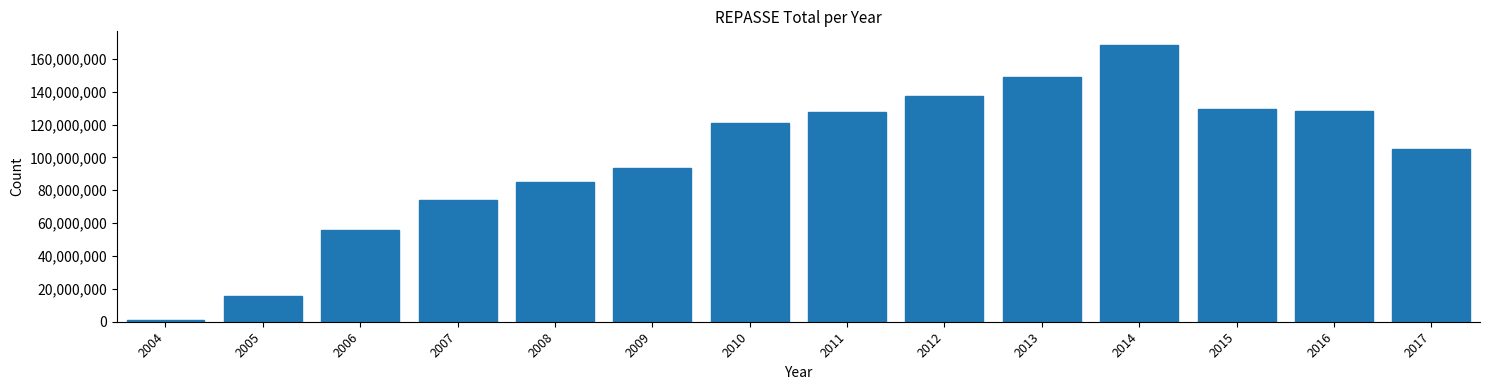

Reading left to right, extract all data points from this chart.

2004=1121974.0	2005=15387957.0	2006=55883718.0	2007=73853671.0	2008=85240337.0	2009=93766666.0	2010=120742588.0	2011=127355539.0	2012=137548246.0	2013=148638675.0	2014=168295118.2	2015=129153512.1	2016=128418727.6	2017=104889515.4